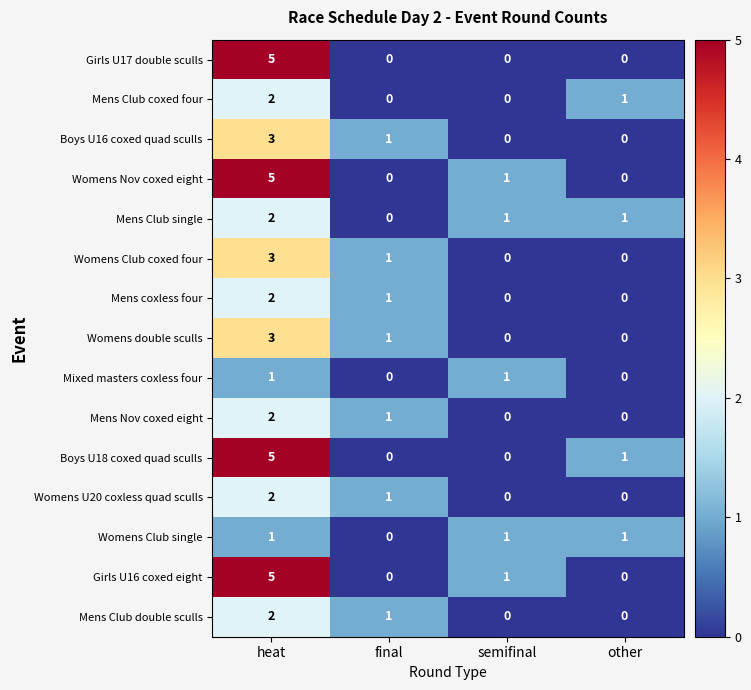

What is the total value across all series at other?

4